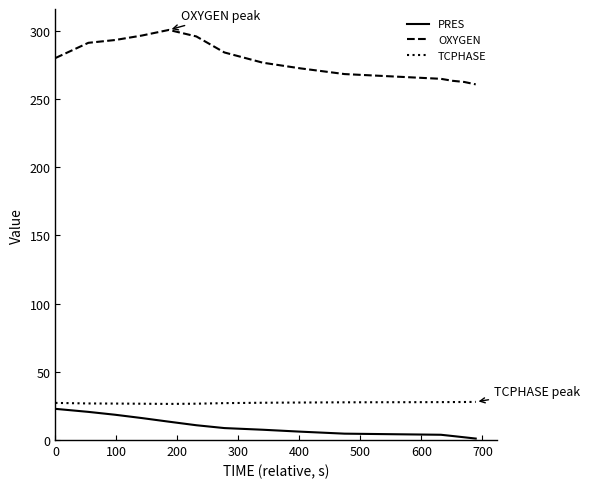

Which series has the widest spread of values?

OXYGEN